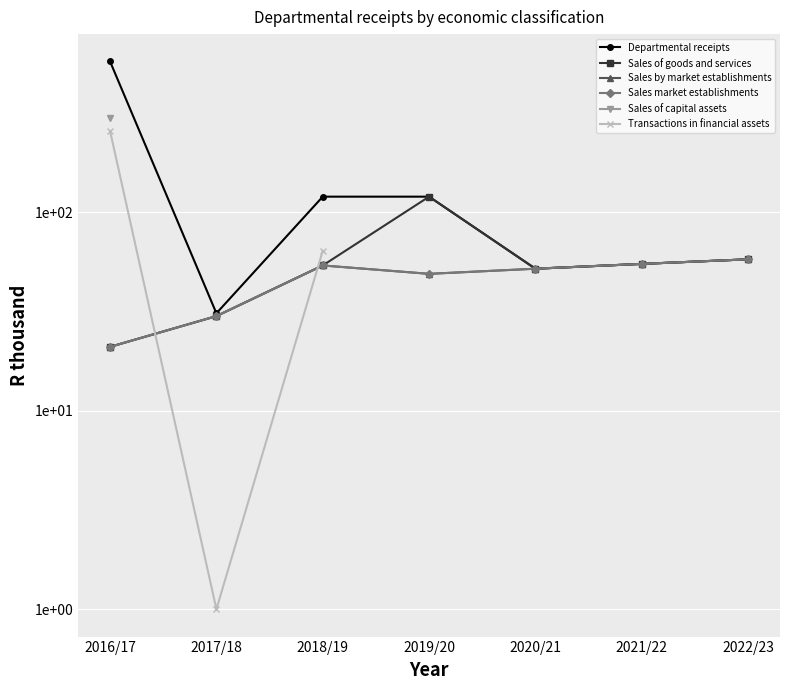

At which label does Sales market establishments reach its peak?

2022/23